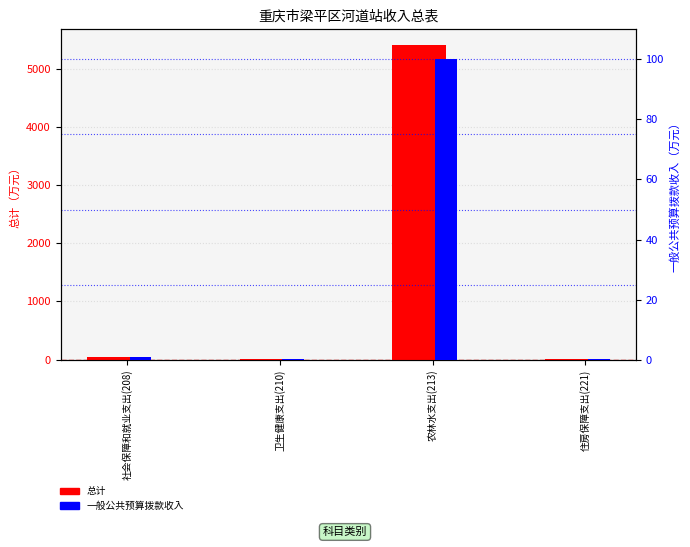

What position from the left is 住房保障支出(221)?

4